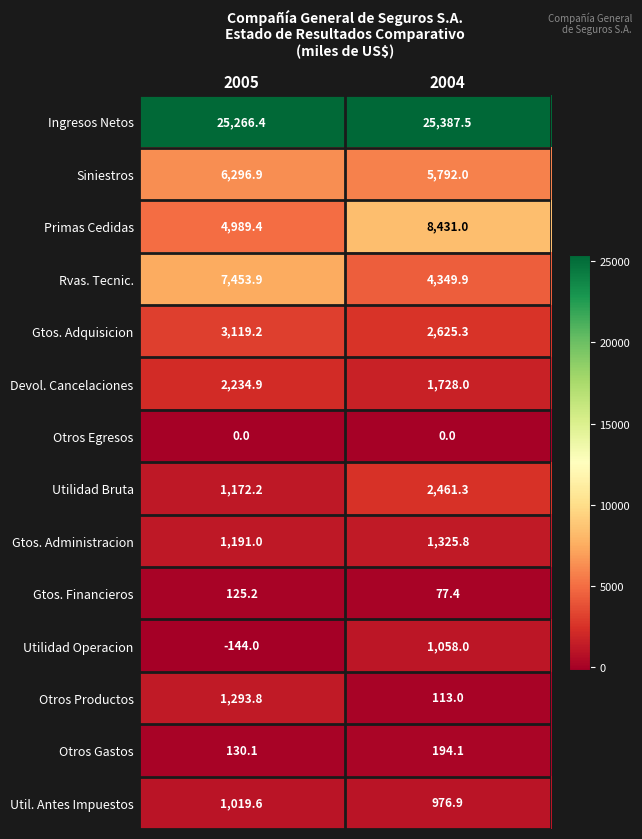

Reading left to right, extract all data points from this chart.

Ingresos Netos: 2005=25266.4	2004=25387.5
Siniestros: 2005=6296.9	2004=5792.0
Primas Cedidas: 2005=4989.4	2004=8431.0
Rvas. Tecnic.: 2005=7453.9	2004=4349.9
Gtos. Adquisicion: 2005=3119.2	2004=2625.3
Devol. Cancelaciones: 2005=2234.9	2004=1728.0
Otros Egresos: 2005=0.0	2004=0.0
Utilidad Bruta: 2005=1172.2	2004=2461.3
Gtos. Administracion: 2005=1191.0	2004=1325.8
Gtos. Financieros: 2005=125.2	2004=77.4
Utilidad Operacion: 2005=-144.0	2004=1058.0
Otros Productos: 2005=1293.8	2004=113.0
Otros Gastos: 2005=130.1	2004=194.1
Util. Antes Impuestos: 2005=1019.6	2004=976.9